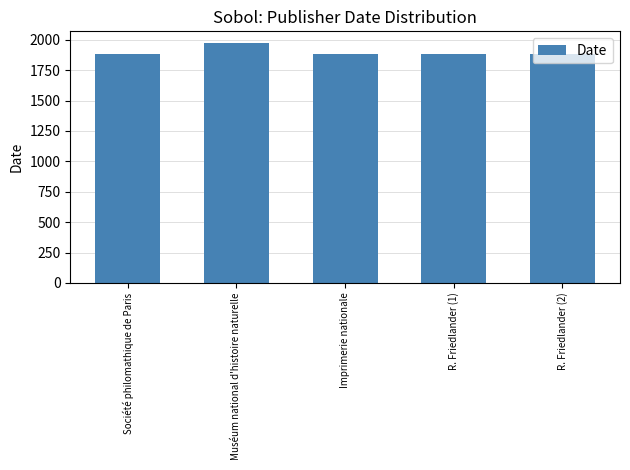

What is the change in value from Muséum national d'histoire naturelle to Imprimerie nationale?

-89